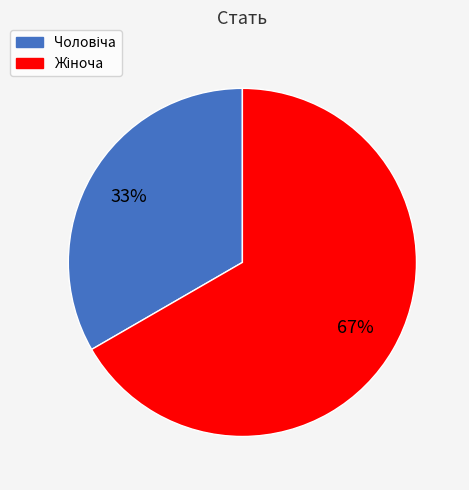

To the nearest percent, what is the average slice percentage?

50%